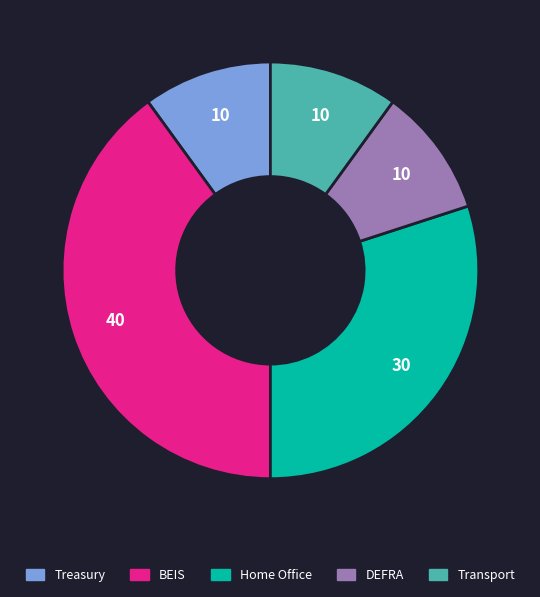

Is there any slice that represents more than half of the pie?

No